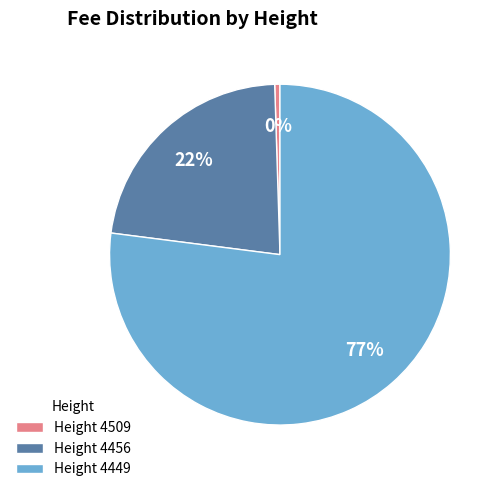

To the nearest percent, what is the average slice percentage?

33%